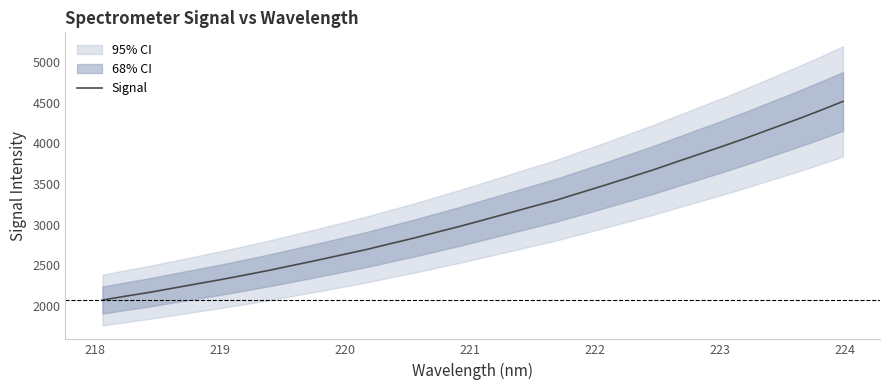

True or false: the data has more than 1 interior local peaks.

False